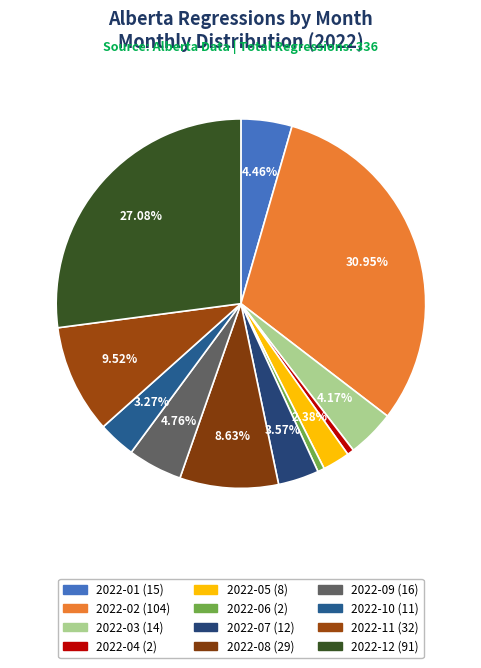

Does 2022-10 represent more than half of the total?

No